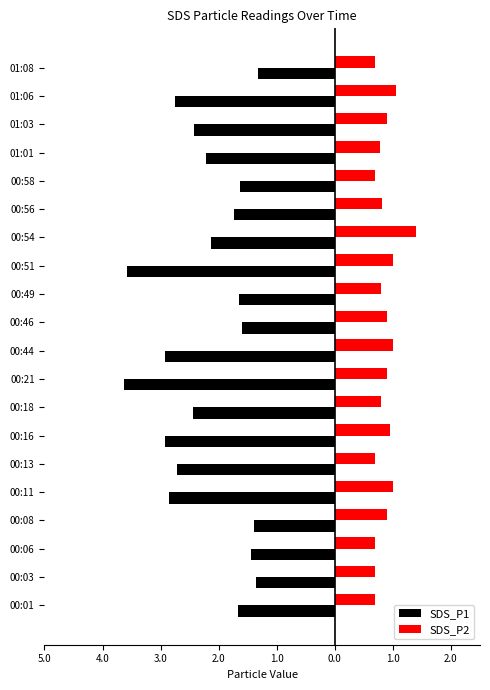

List the series in order of their overall mean, highest first.

SDS_P2, SDS_P1